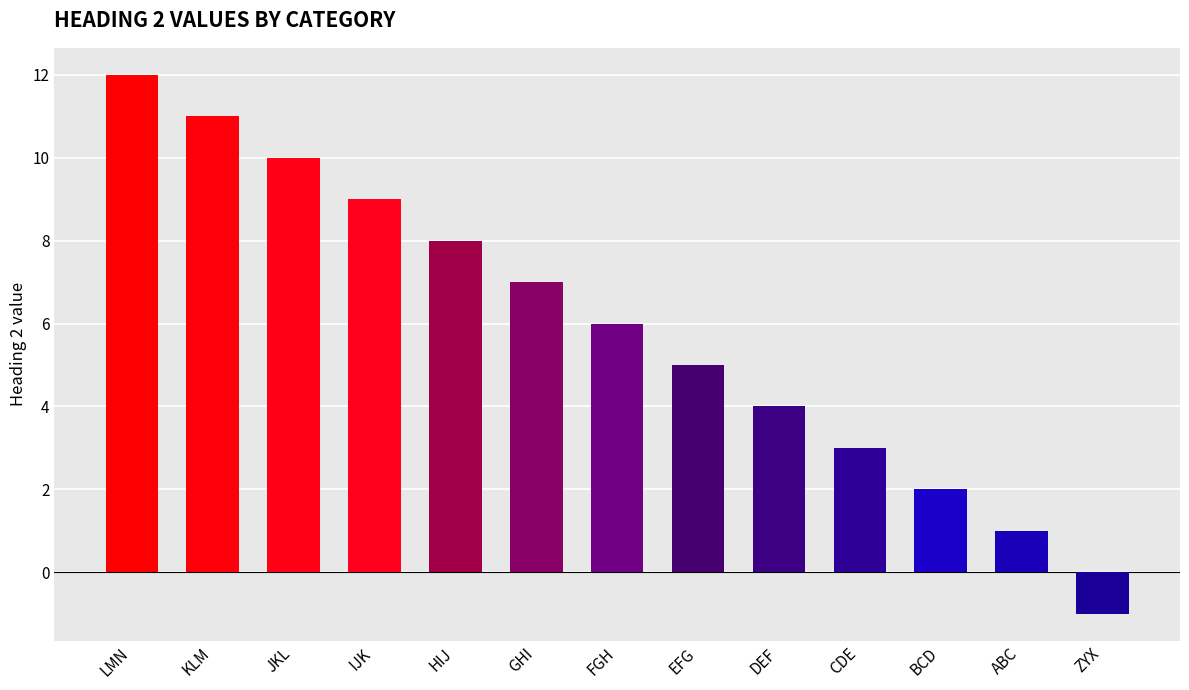

What is the ratio of the value at LMN to the value at CDE?

4.0